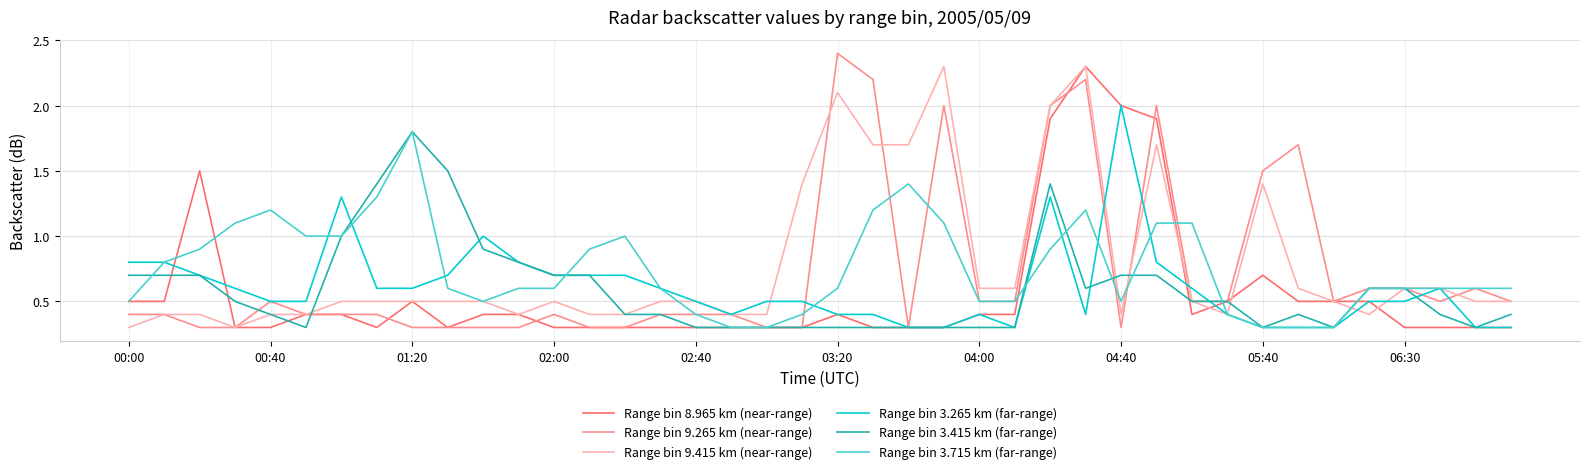

Which series has the largest range (max minus min)?

Range bin 9.265 km (near-range)